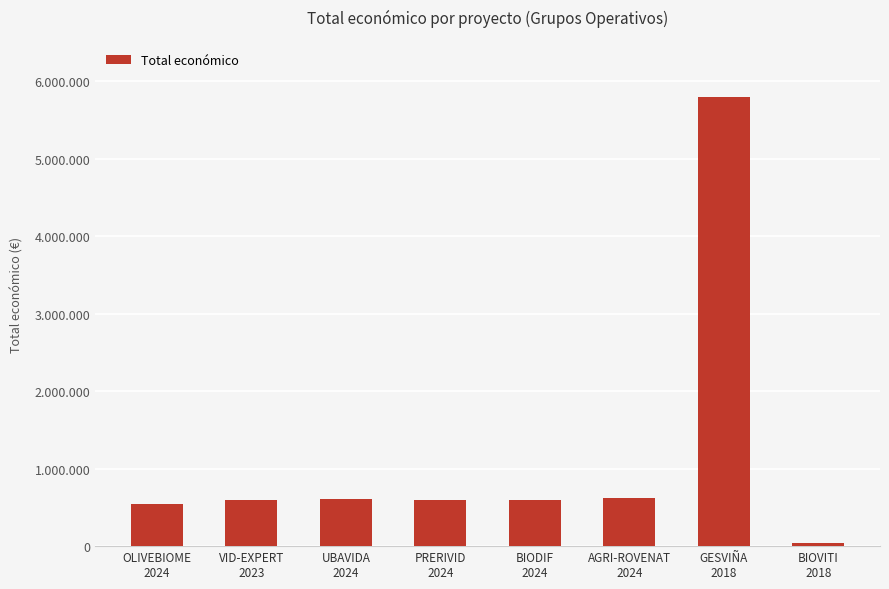

The value at VID-EXPERT
2023 is 599444. True or false?

True